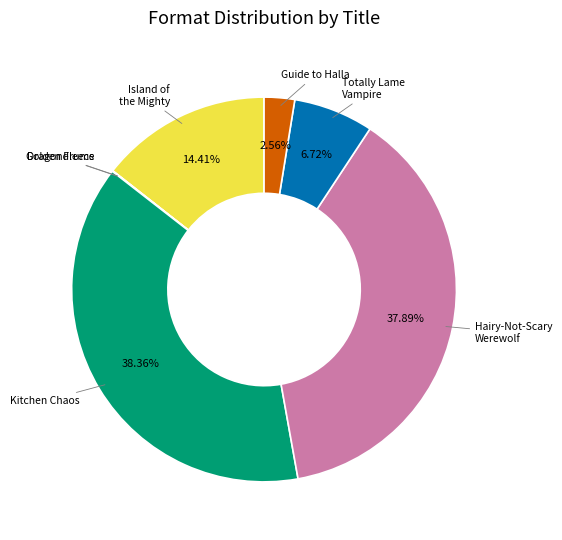

Does any single category account for the majority?

No